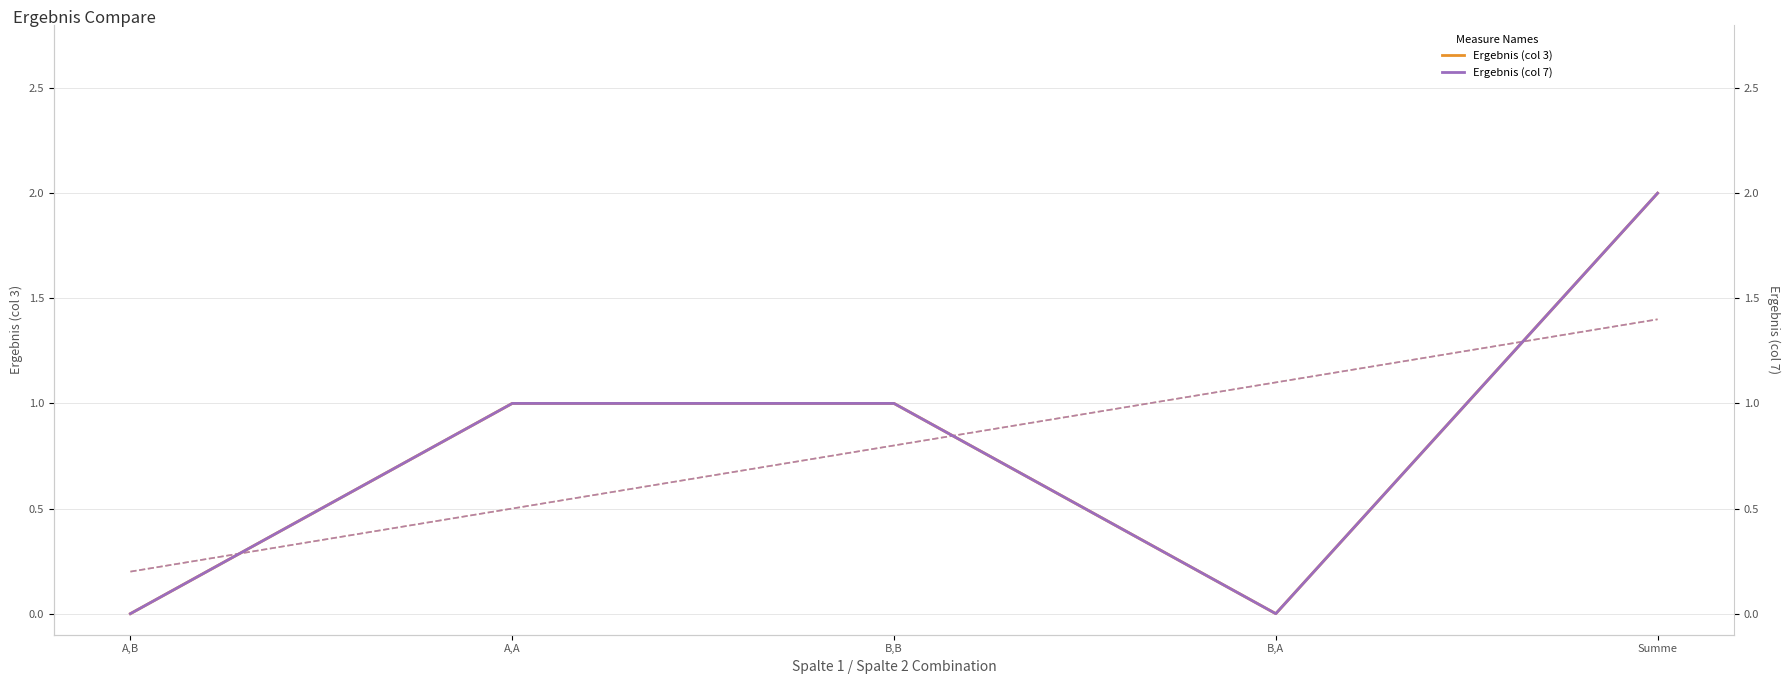

What are all the series names shown in the legend?

Ergebnis (col 3), Ergebnis (col 7)